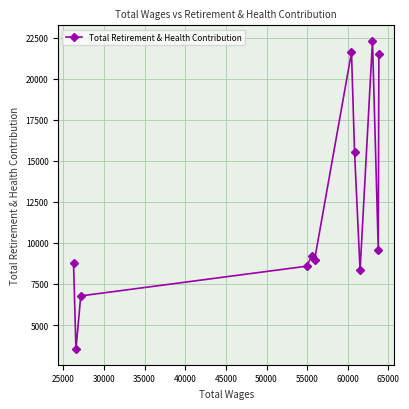

What is the difference between the second highest and second lowest values?

14828